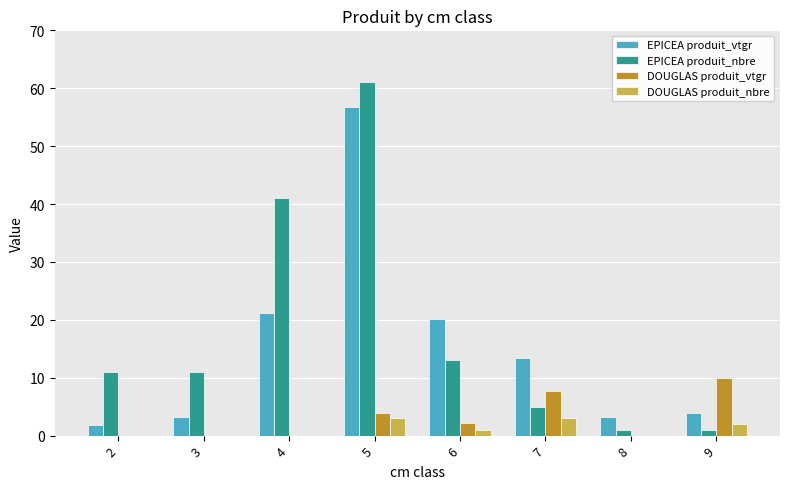

What is the average value of the DOUGLAS produit_nbre series?

1.1